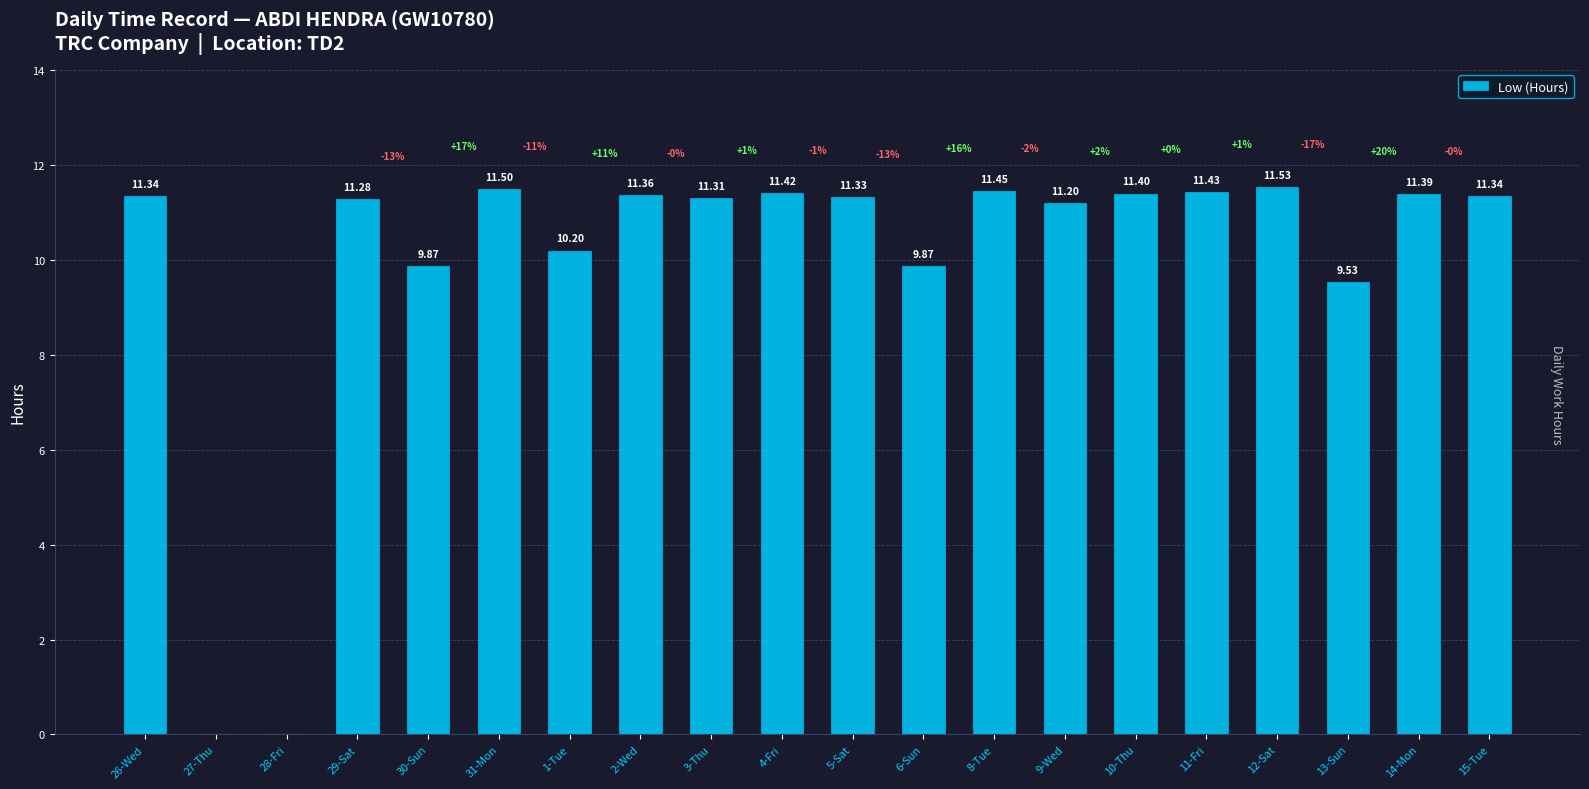

What is the sum of all values?

198.8